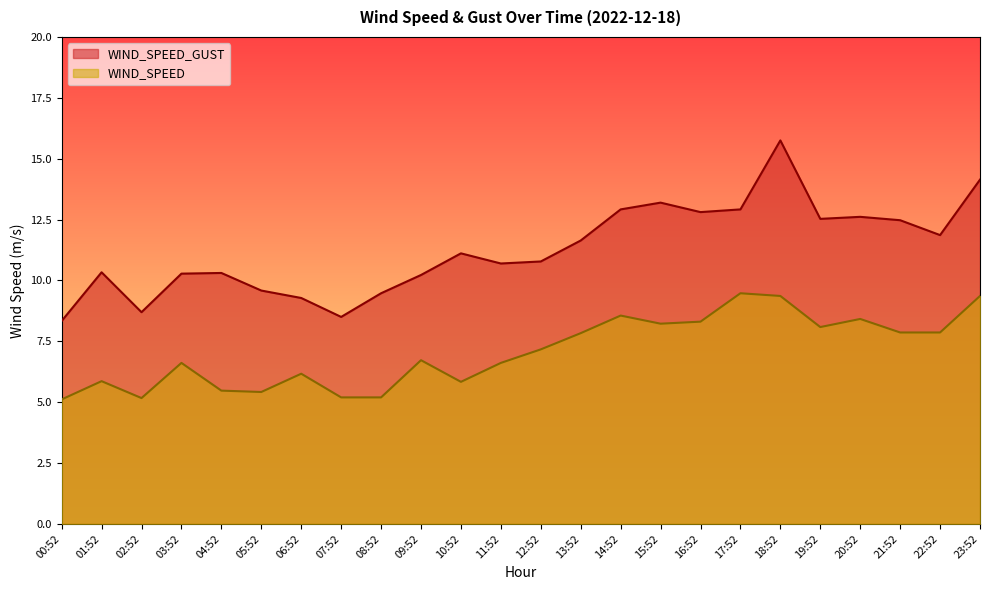

What is the sum of all WIND_SPEED_GUST values?

270.4